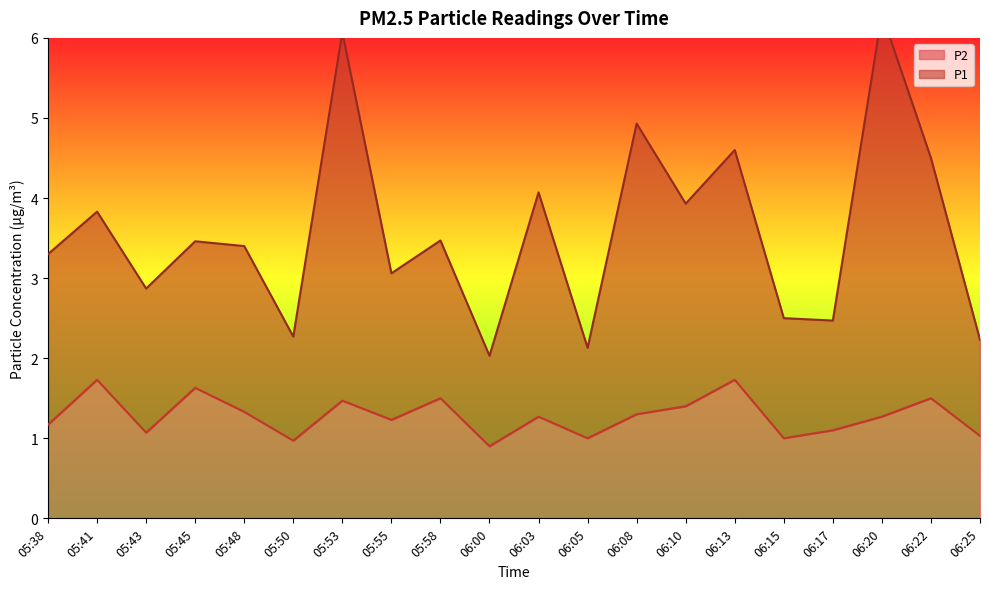

True or false: P2 has more than 2 interior local peaks.

True